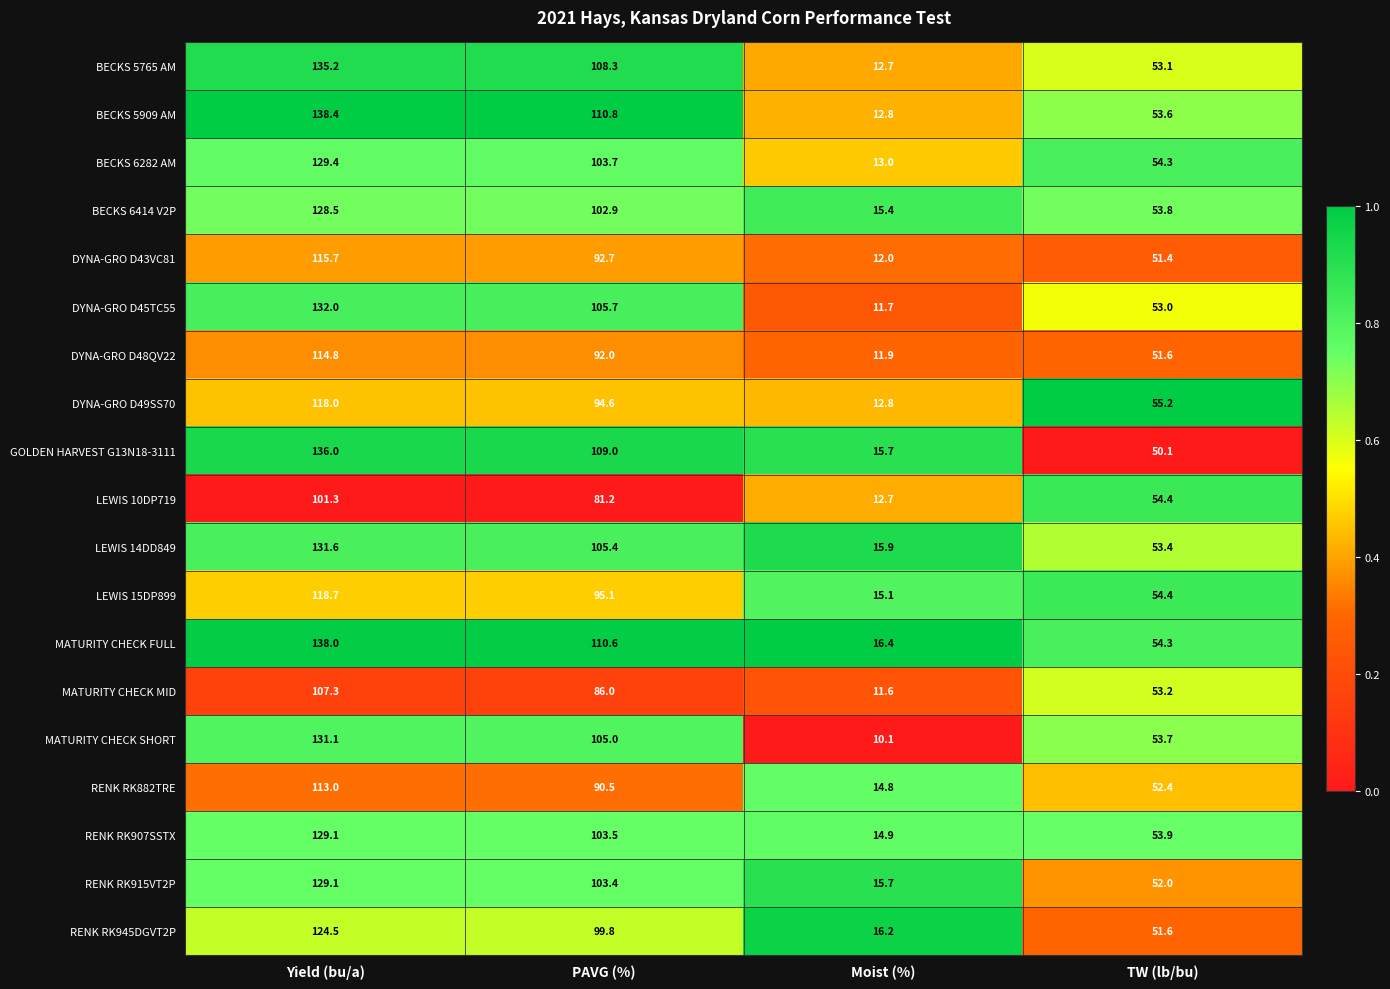

The value of MATURITY CHECK SHORT at PAVG (%) is 105.0. True or false?

True